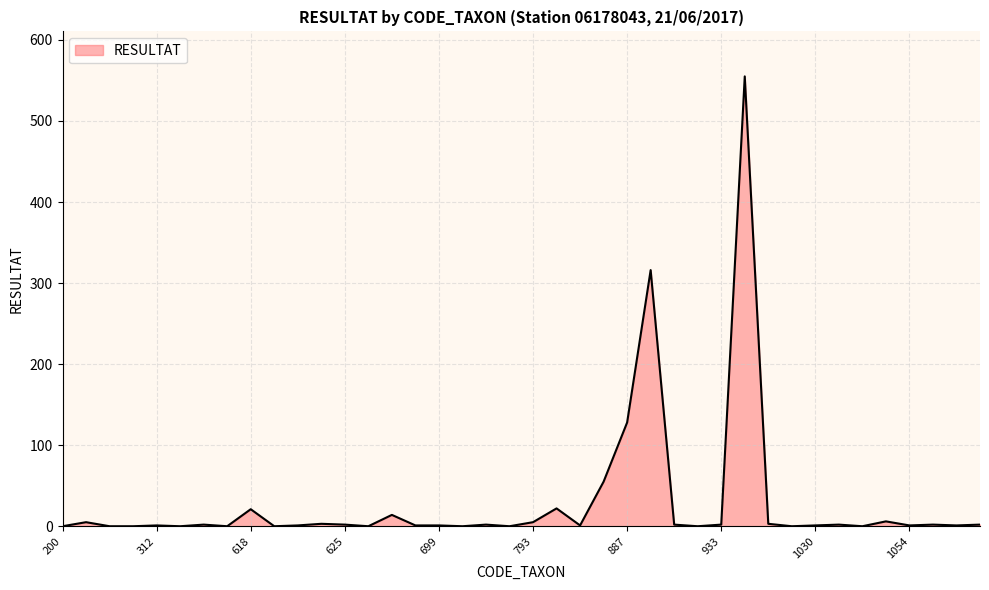

What is the difference between the maximum and minimum values?

555